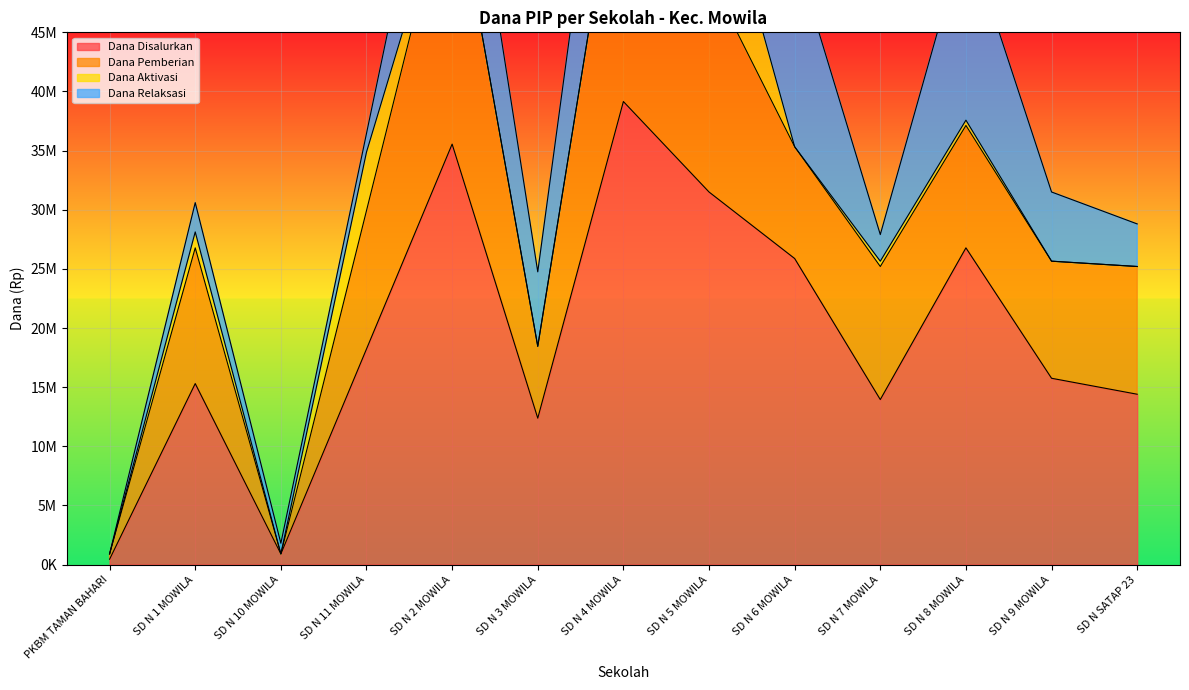

Which series has the largest range (max minus min)?

Dana Disalurkan